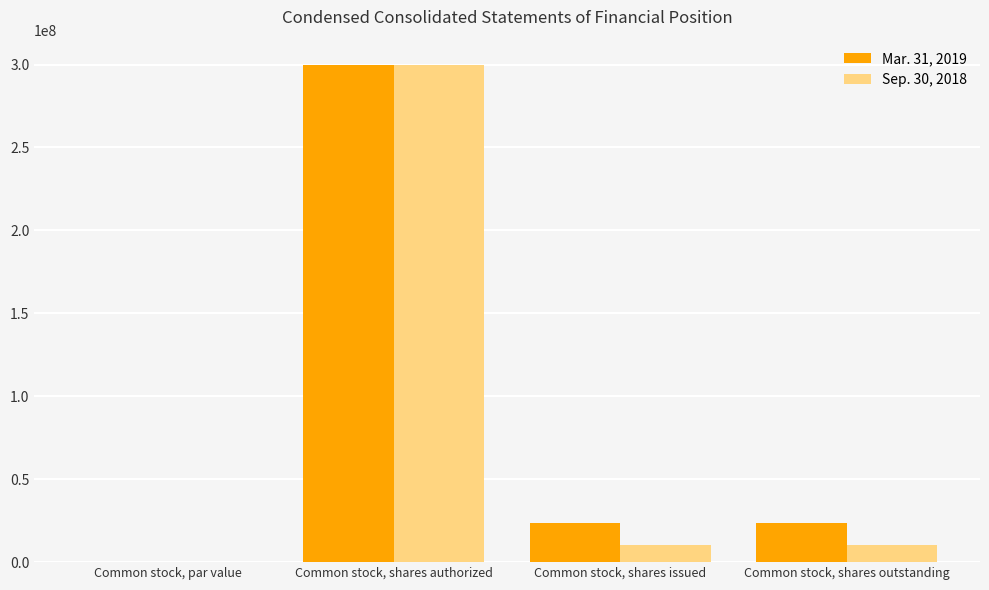

What is the greatest value displayed?

300000000.0